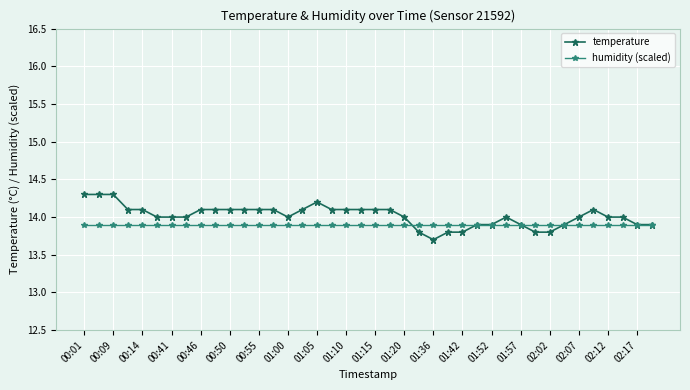

True or false: temperature has more than 0 points higher than both neighbors.

True